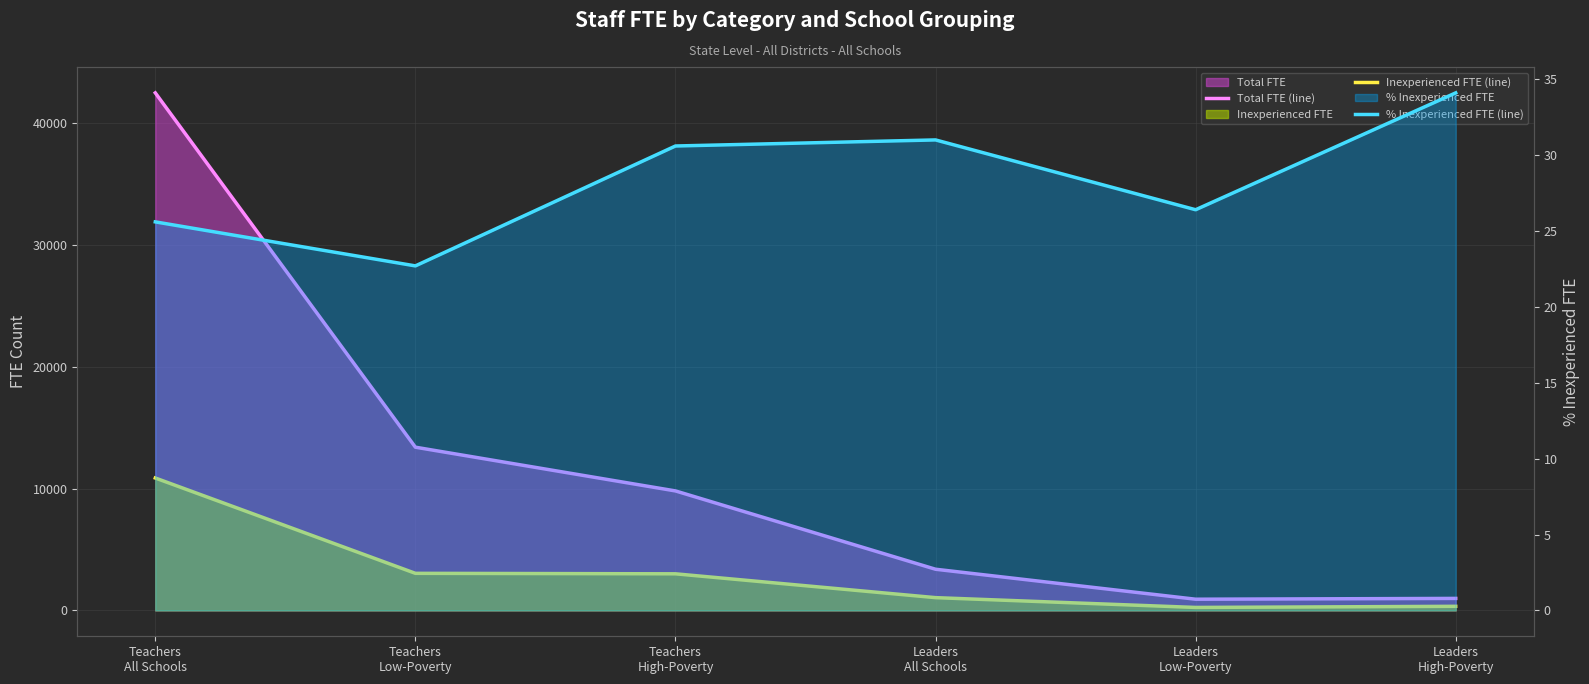

At which category does Total FTE (line) reach its first local valley?

Leaders
Low-Poverty